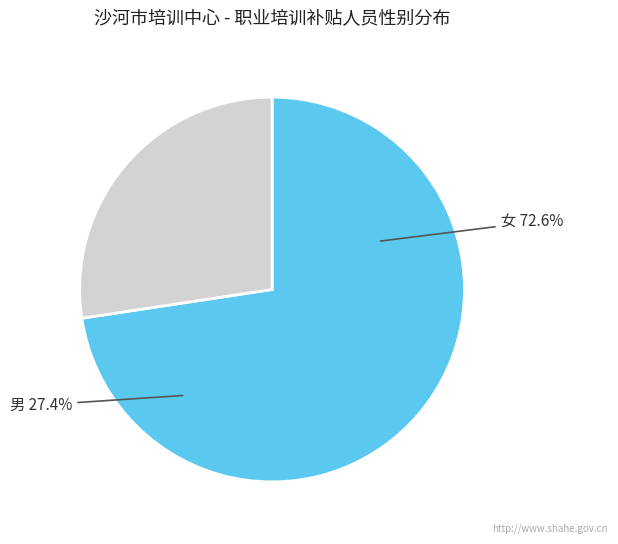

To the nearest percent, what portion does 男 represent?

27%